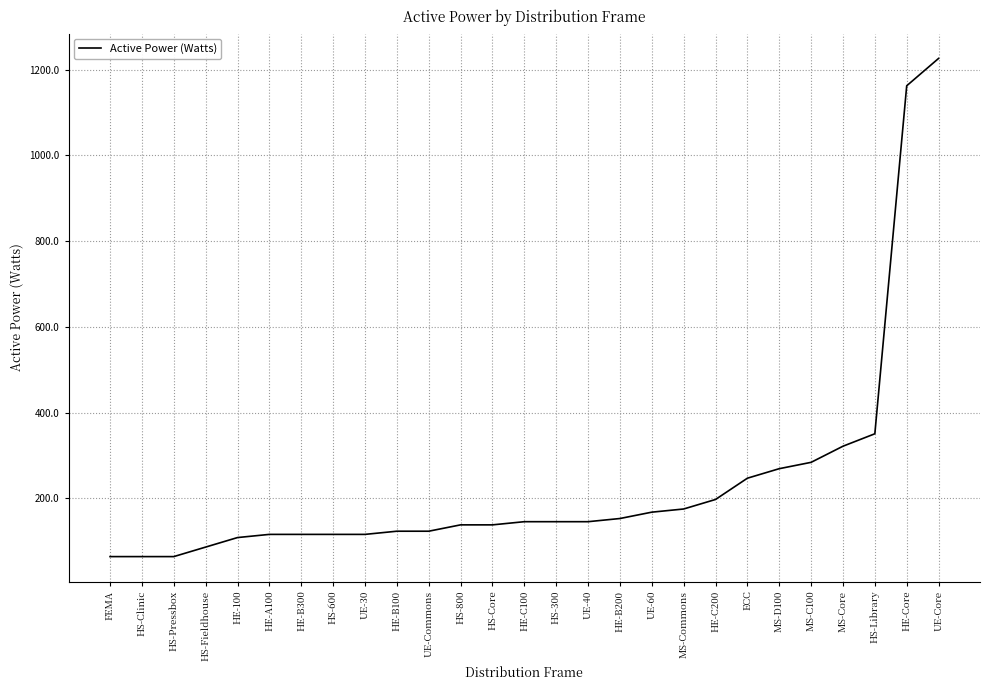

What is the difference between the maximum and minimum values?

1161.6